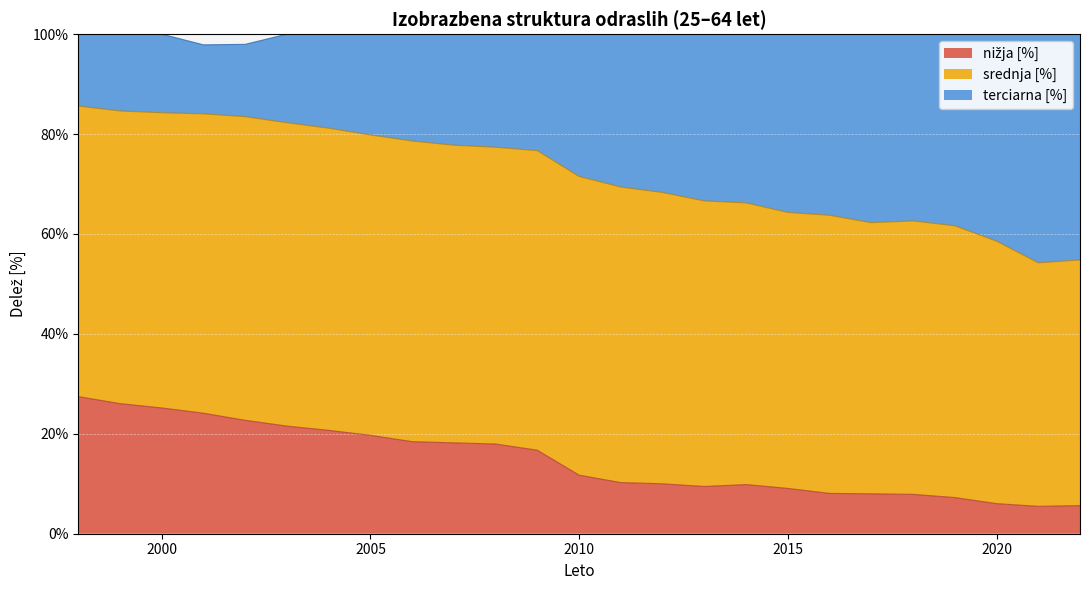

Does the chart display data point markers on the line(s)?

No